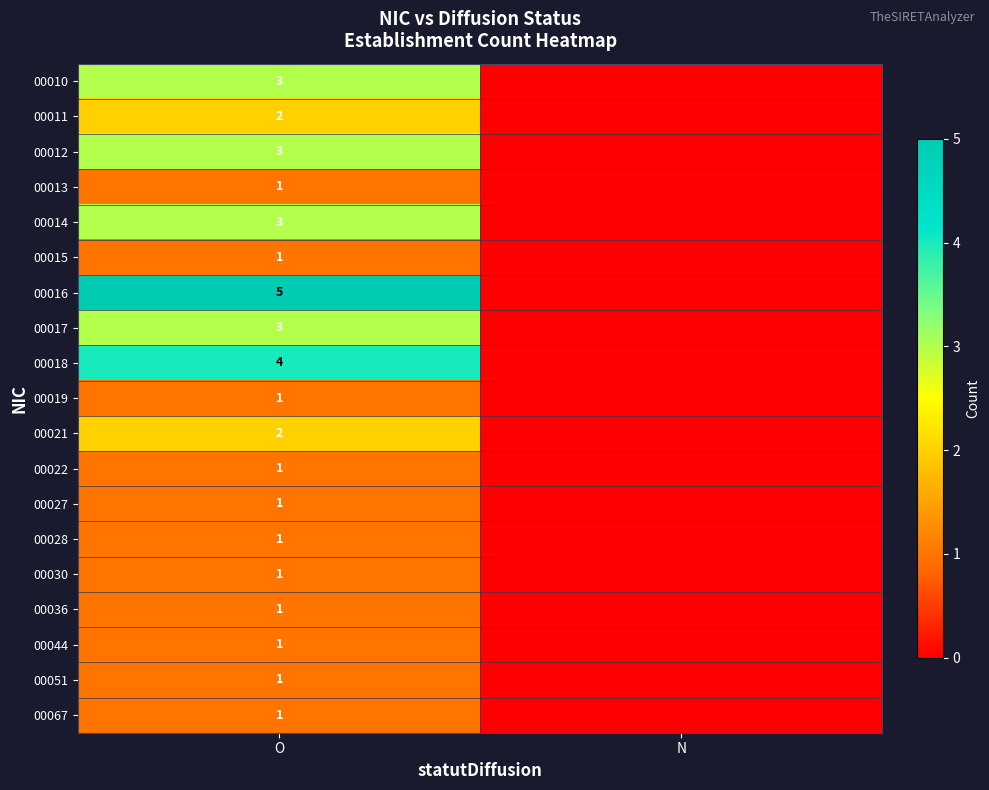

True or false: 00028 has a value of 1 at O.

True